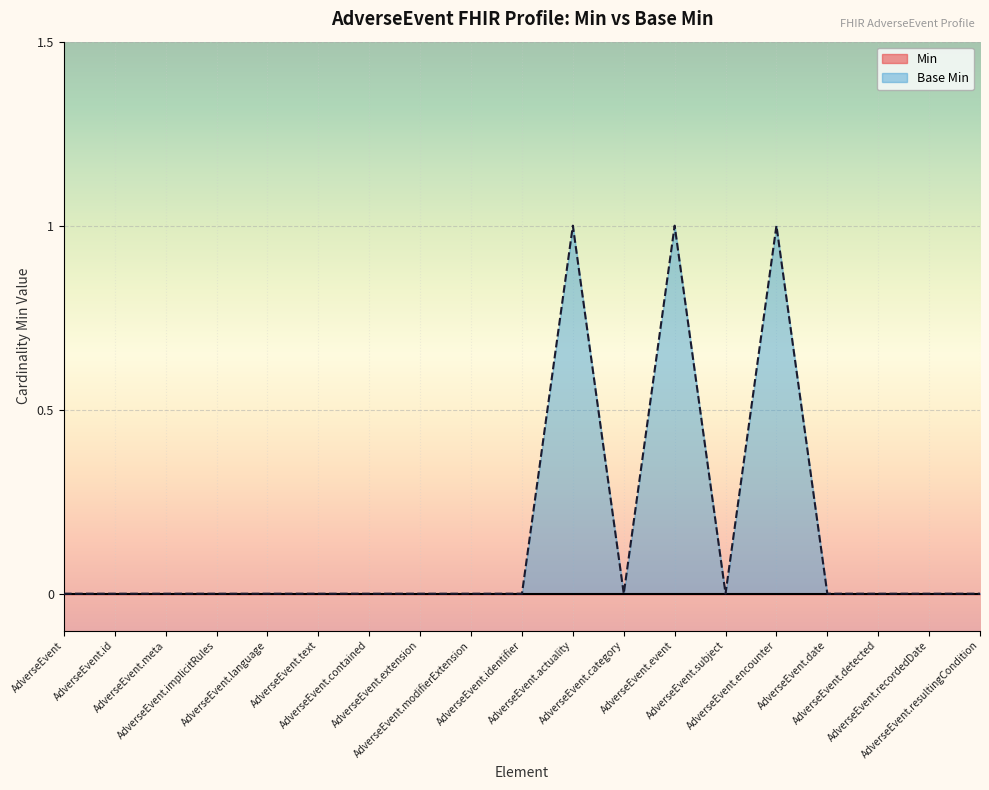

How many series are shown in this chart?

2